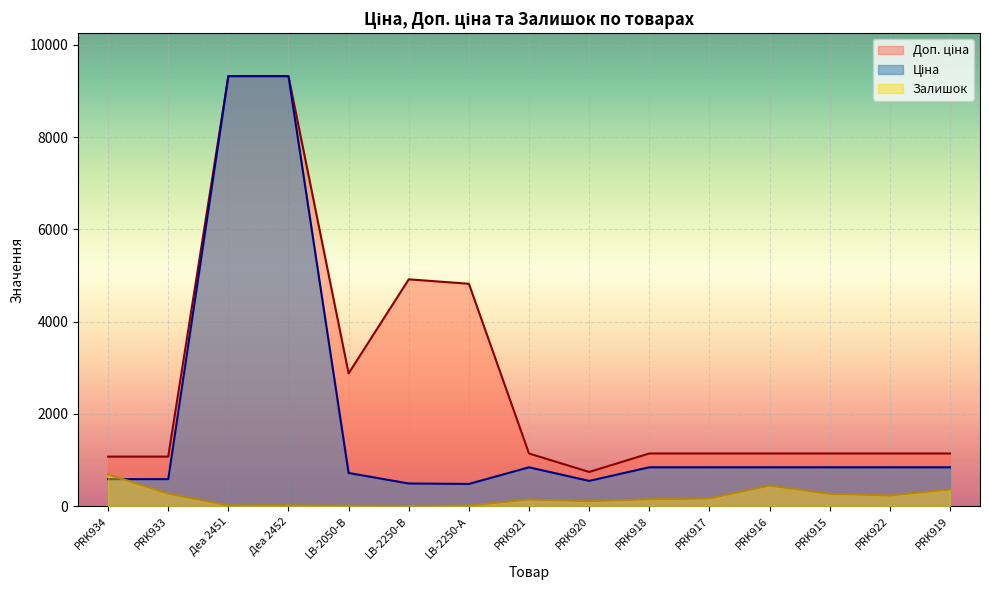

True or false: Ціна has a value of 1135.5 at PRK921.

False